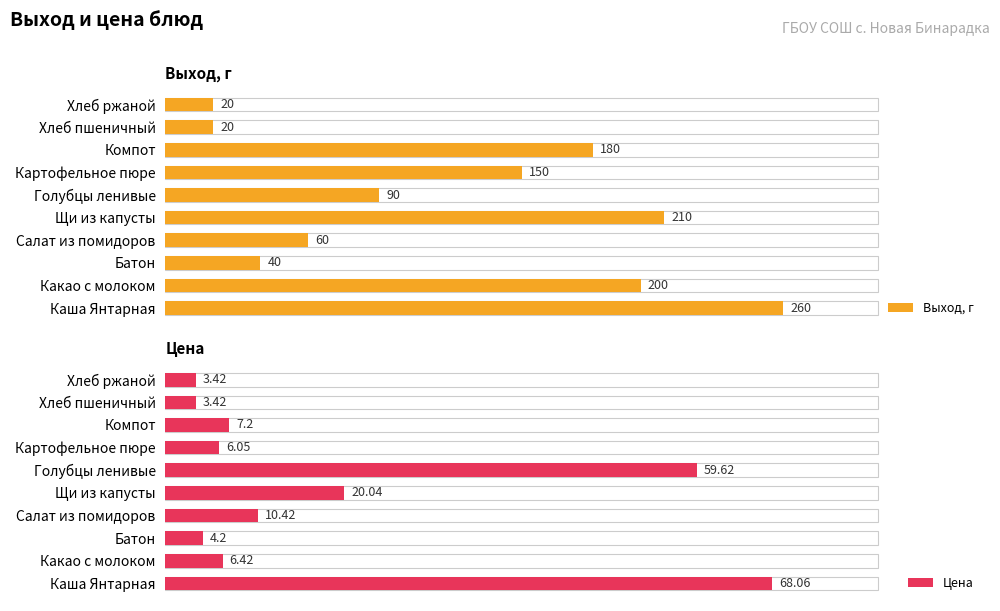

True or false: Цена has a value of 1.6 at Хлеб ржаной.

False